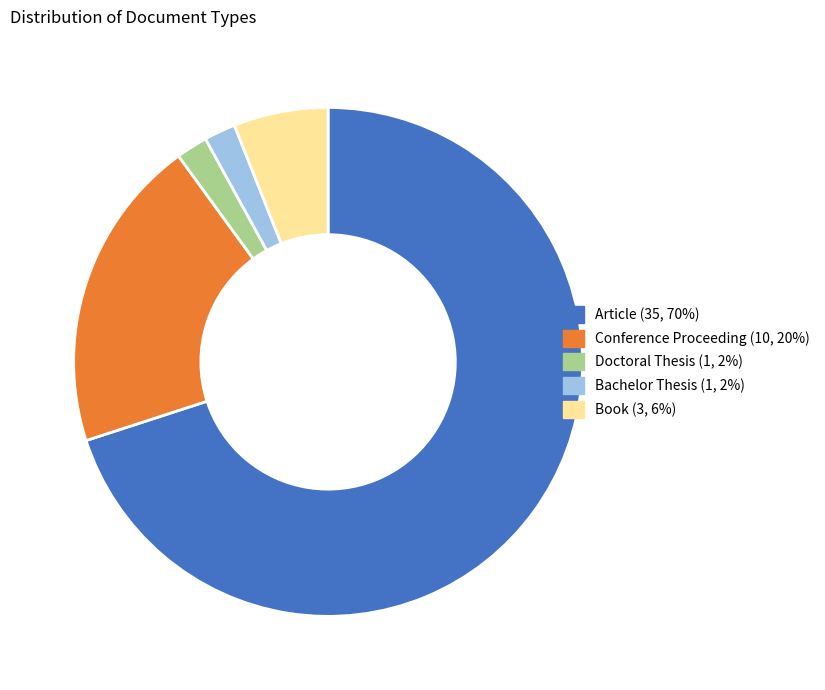

Does Article account for over 50% of the chart?

Yes